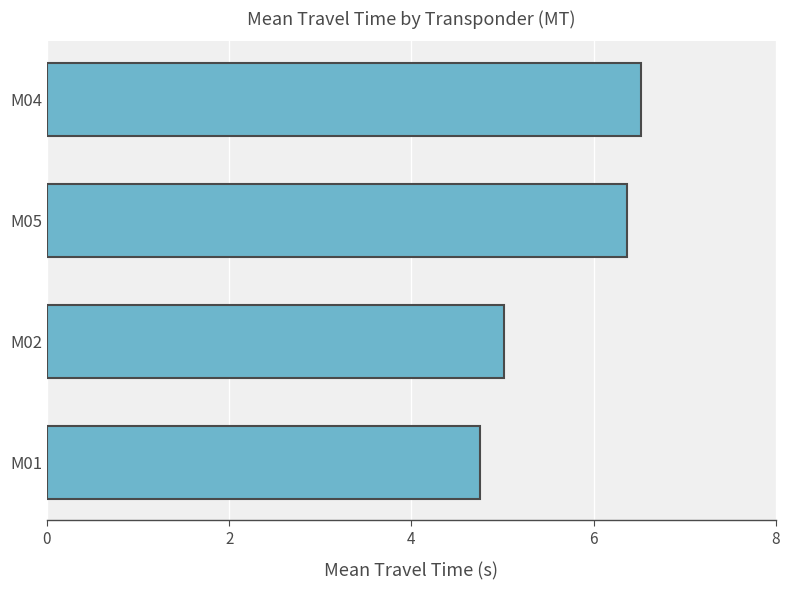

Reading bottom to top, extract all data points from this chart.

M01=4.8	M02=5.0	M05=6.4	M04=6.5